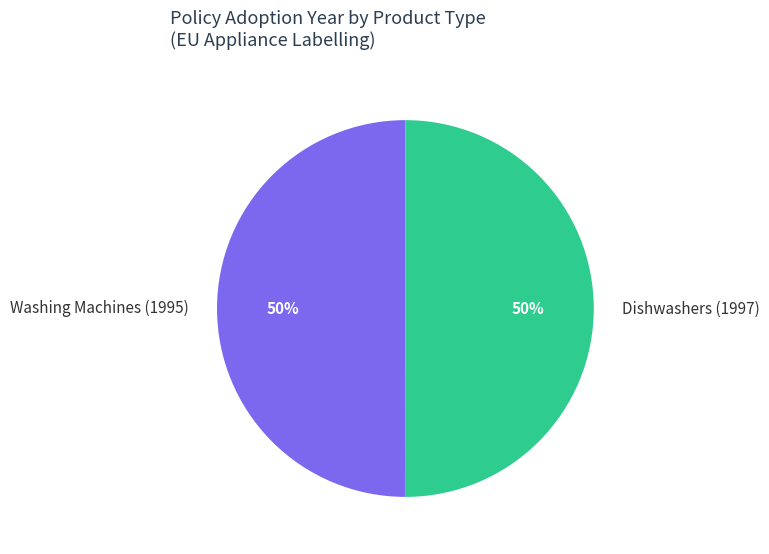

How many slices are in this pie chart?

2